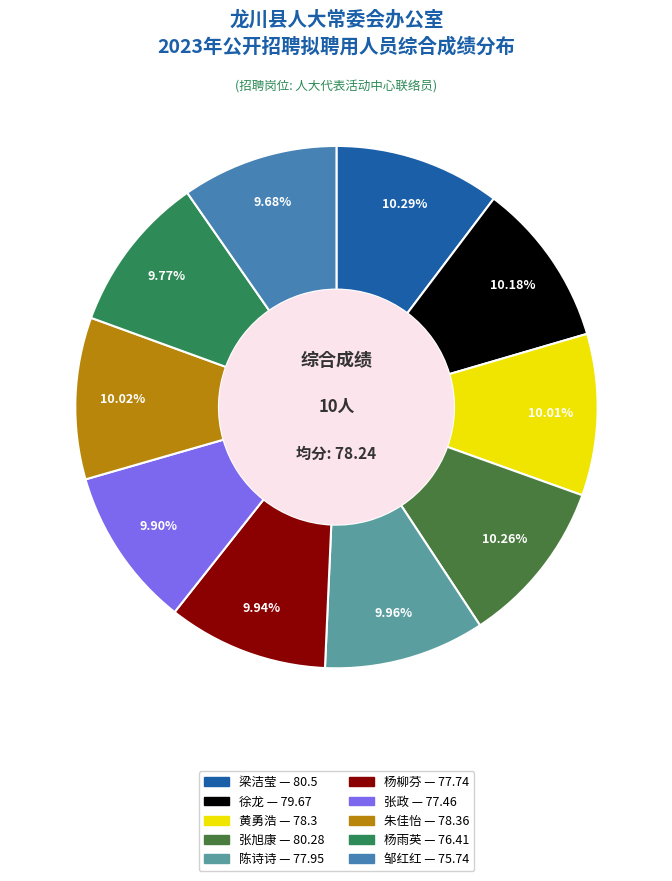

Which slice is the smallest?

邹红红